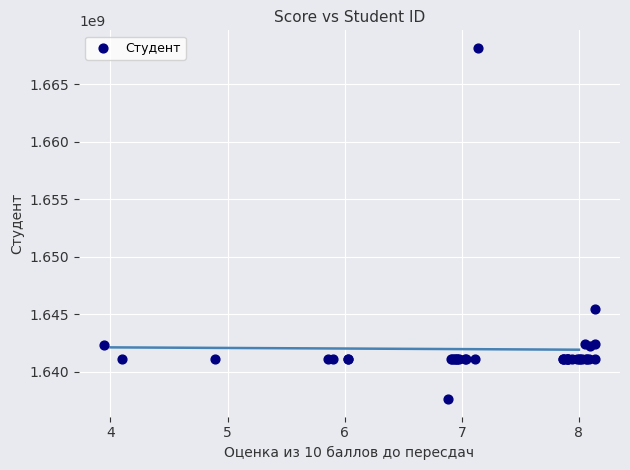

What Y value in the scatter plot is closest to 1652890535?

1645451414